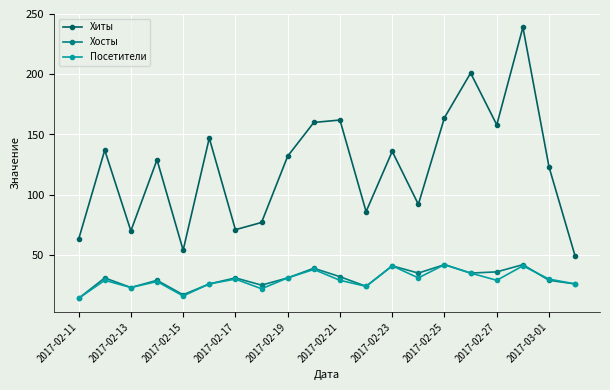

What is the value of the Посетители point at the 18th from the left?

41